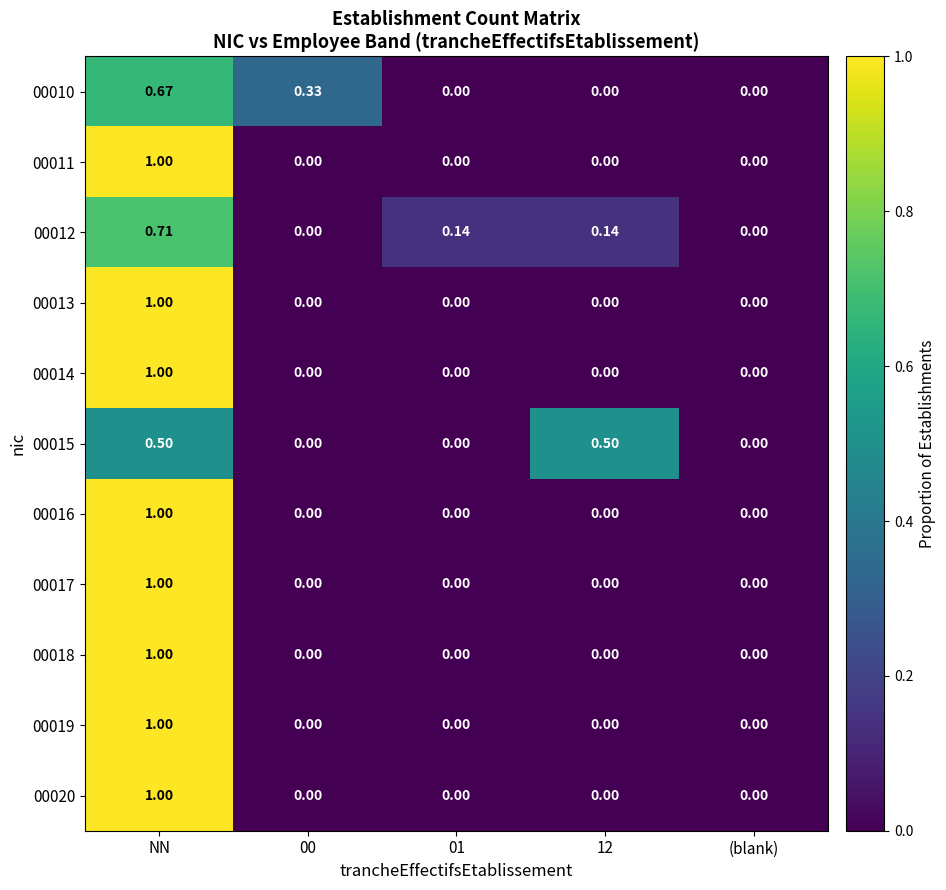

How many data points in 00015 are above 0?

2